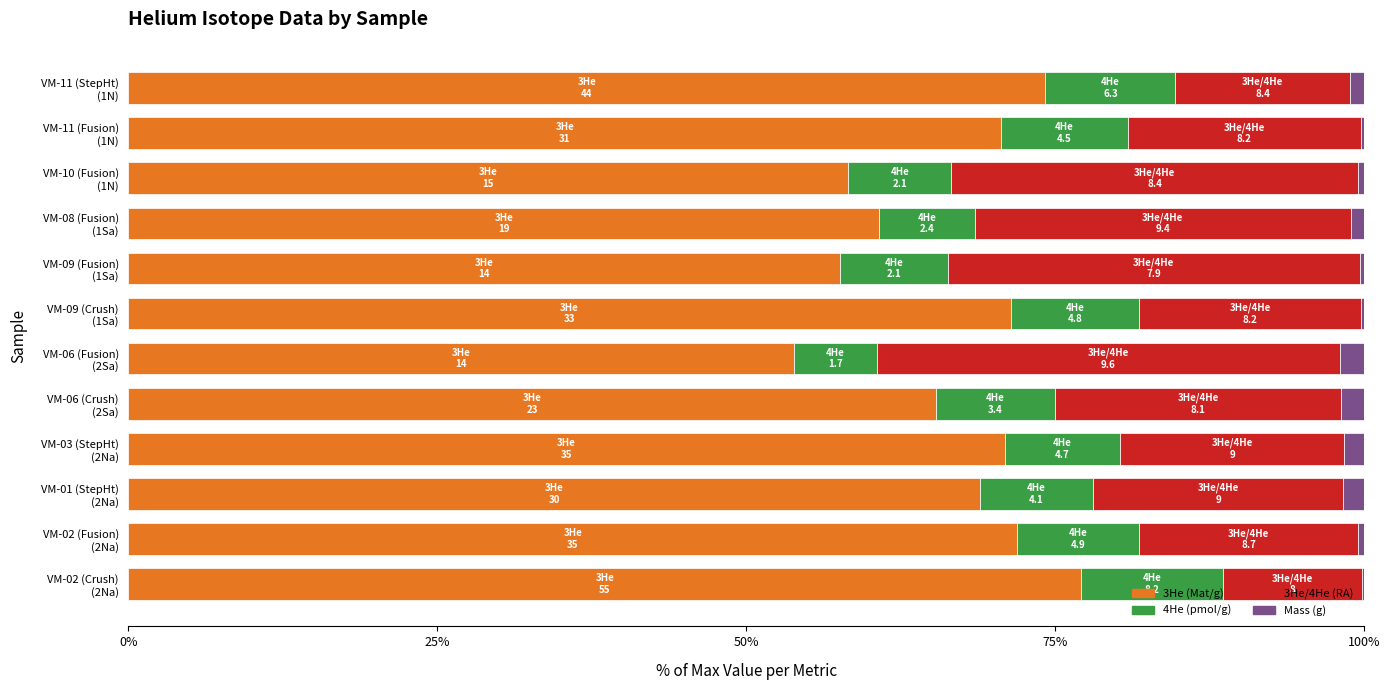

What are all the series names shown in the legend?

3He (Mat/g), 4He (pmol/g), 3He/4He (RA), Mass (g)